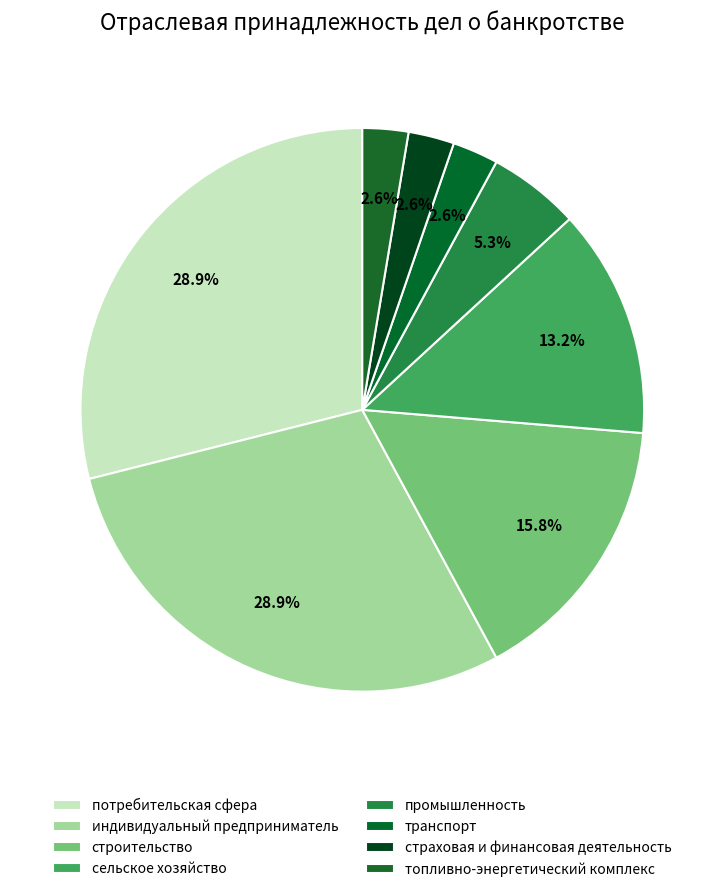

Count the number of slices in the pie.

8